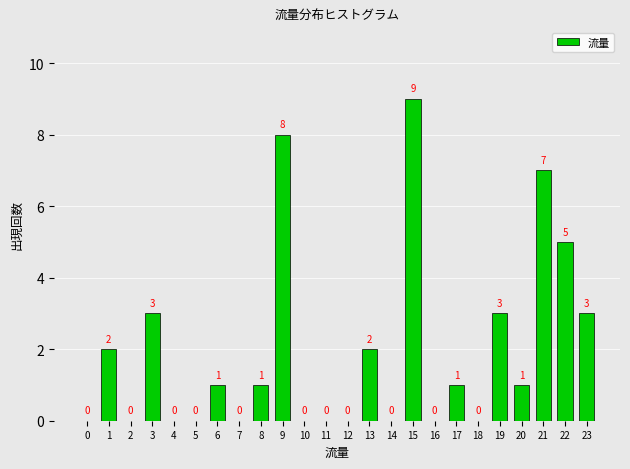

Reading left to right, transcribe all the data shown in this chart.

0=0	1=2	2=0	3=3	4=0	5=0	6=1	7=0	8=1	9=8	10=0	11=0	12=0	13=2	14=0	15=9	16=0	17=1	18=0	19=3	20=1	21=7	22=5	23=3